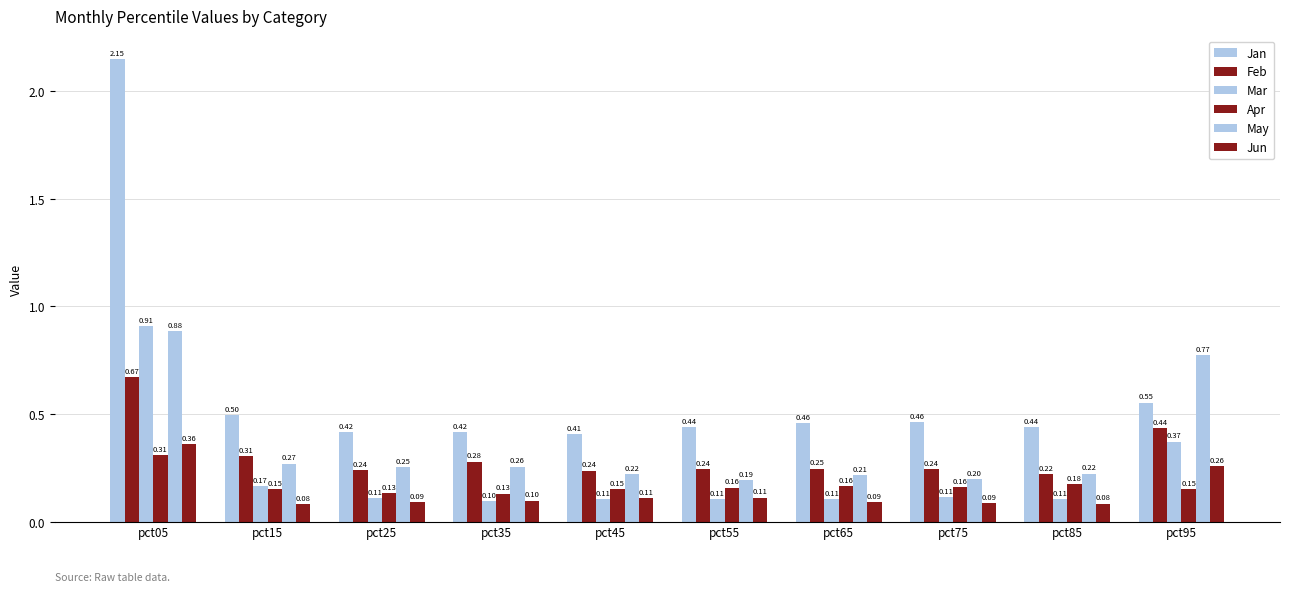

What is the greatest value displayed?

2.1